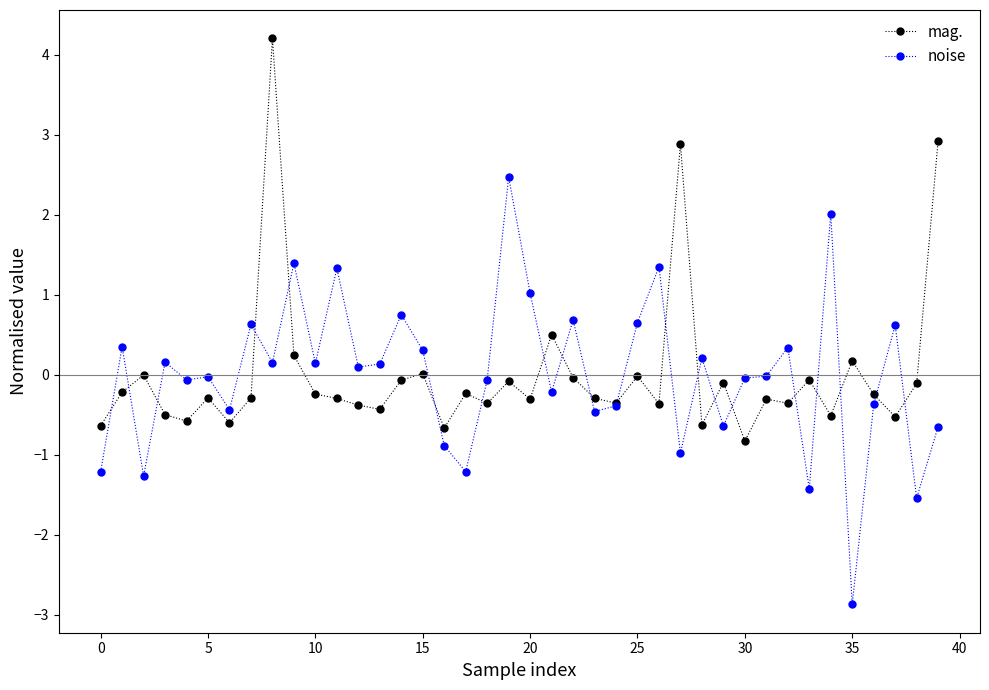

What is the highest value of the mag. series?

4.2